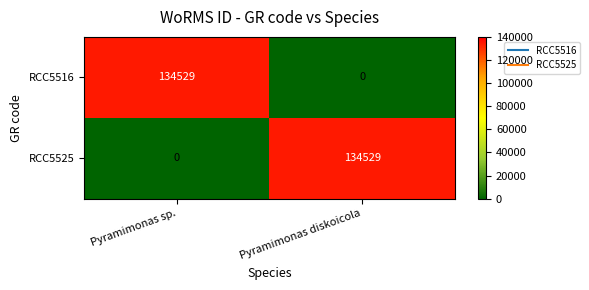

Reading left to right, what are all the values shown in this chart?

RCC5516: 134529	0
RCC5525: 0	134529